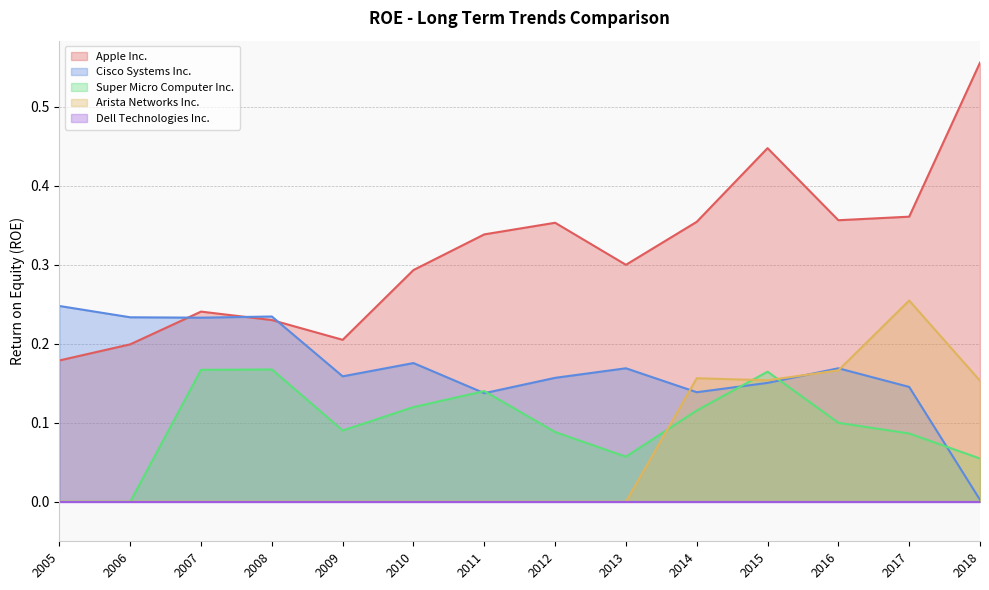

Does the chart display data point markers on the line(s)?

No